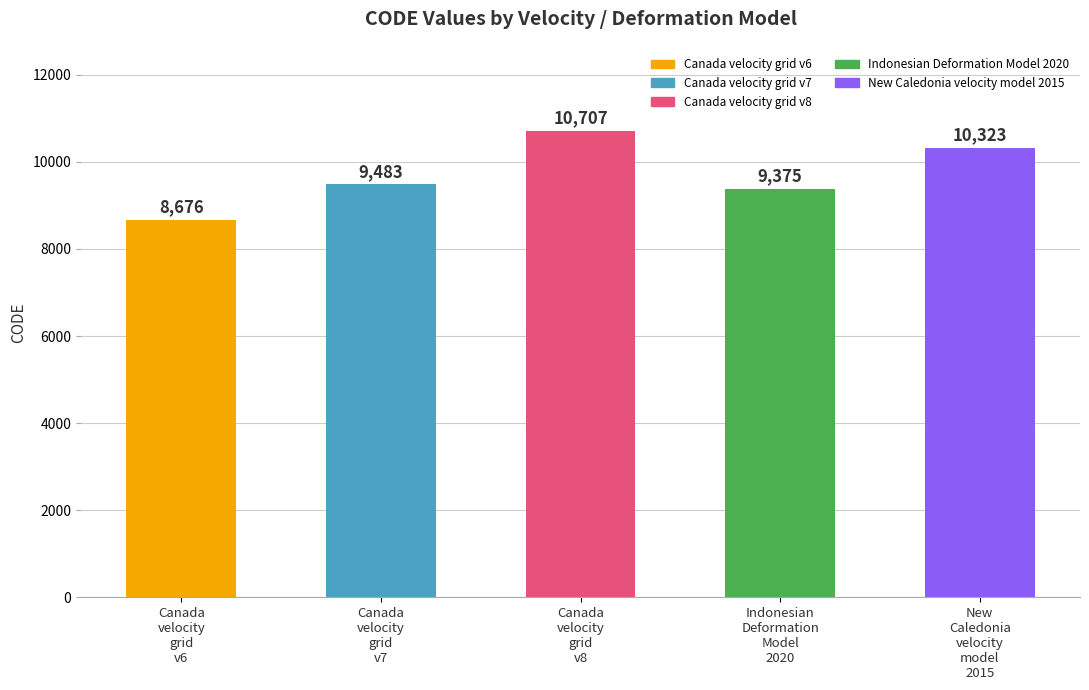

What is the average value?

9713